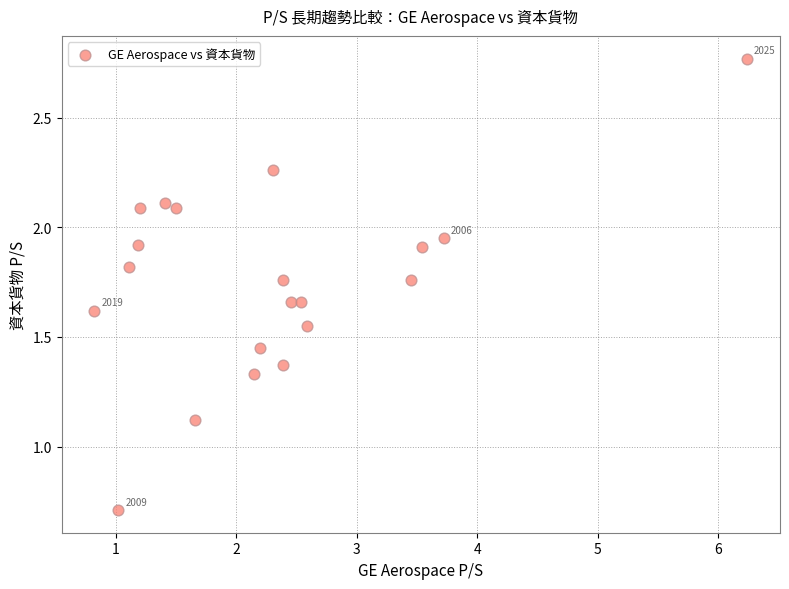

What is the range of X values (max minus min)?

5.4